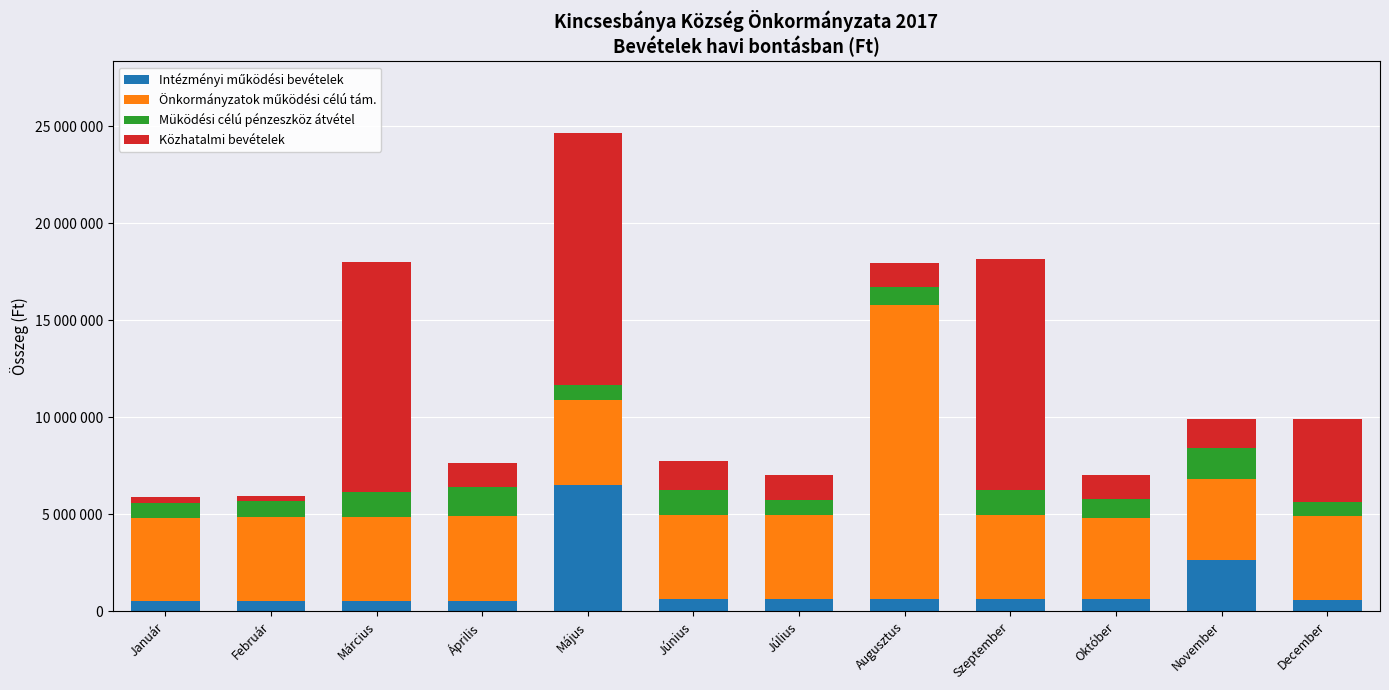

Are the bars grouped side by side (vs. stacked)?

No